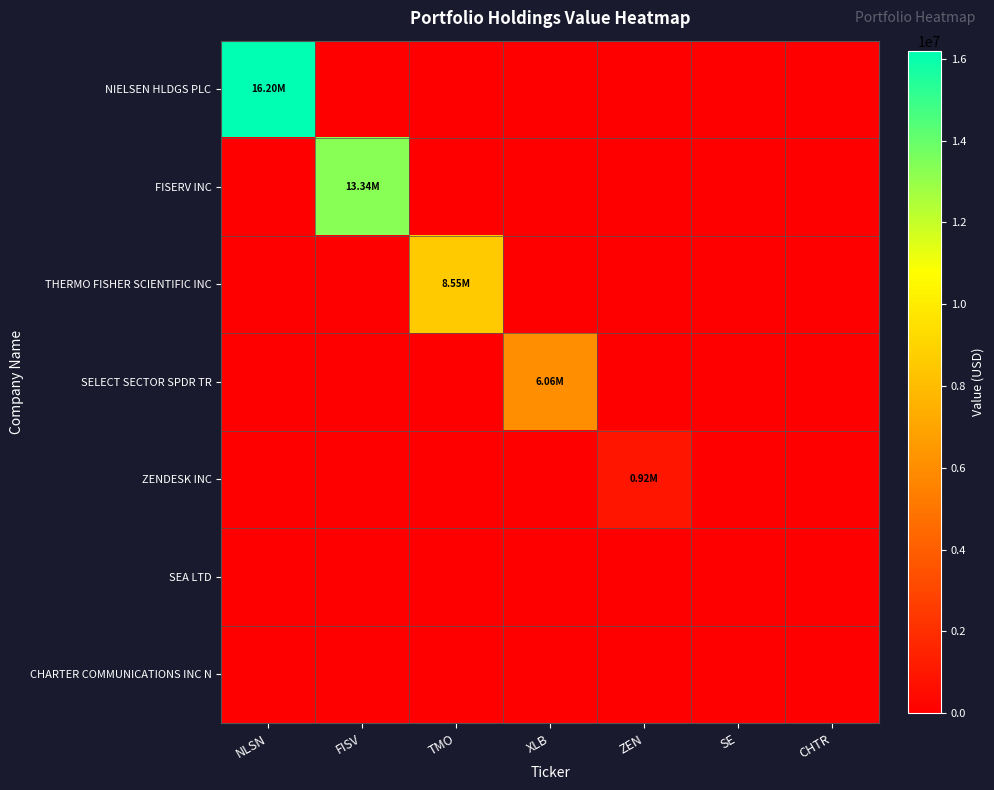

Reading right to left, extract all data points from this chart.

NIELSEN HLDGS PLC: CHTR=0	SE=0	ZEN=0	XLB=0	TMO=0	FISV=0	NLSN=16197000
FISERV INC: CHTR=0	SE=0	ZEN=0	XLB=0	TMO=0	FISV=13343000	NLSN=0
THERMO FISHER SCIENTIFIC INC: CHTR=0	SE=0	ZEN=0	XLB=0	TMO=8550000	FISV=0	NLSN=0
SELECT SECTOR SPDR TR: CHTR=0	SE=0	ZEN=0	XLB=6061000	TMO=0	FISV=0	NLSN=0
ZENDESK INC: CHTR=0	SE=0	ZEN=922000	XLB=0	TMO=0	FISV=0	NLSN=0
SEA LTD: CHTR=0	SE=0	ZEN=0	XLB=0	TMO=0	FISV=0	NLSN=0
CHARTER COMMUNICATIONS INC N: CHTR=0	SE=0	ZEN=0	XLB=0	TMO=0	FISV=0	NLSN=0